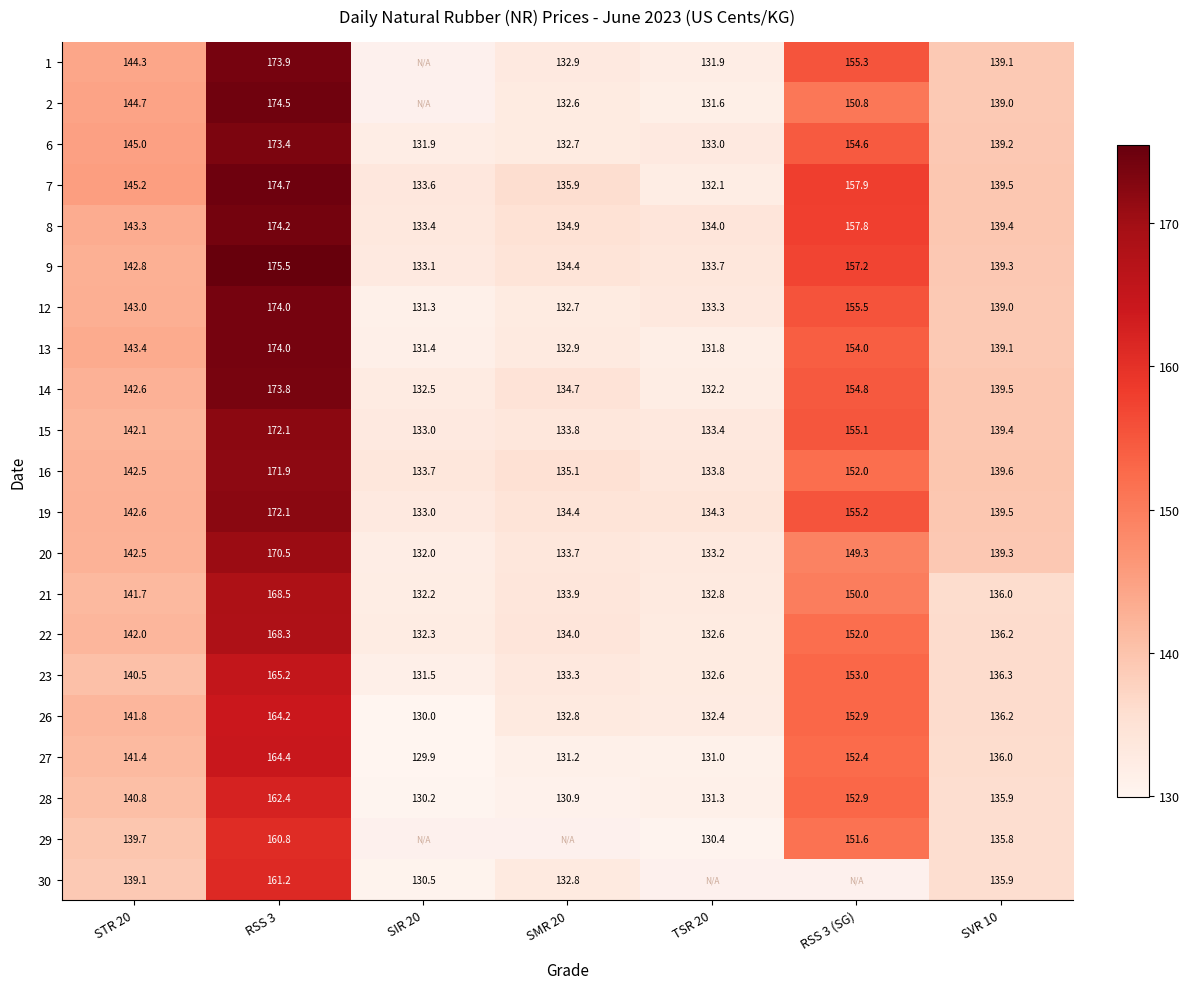

What is the average value of the 19 series?

144.4